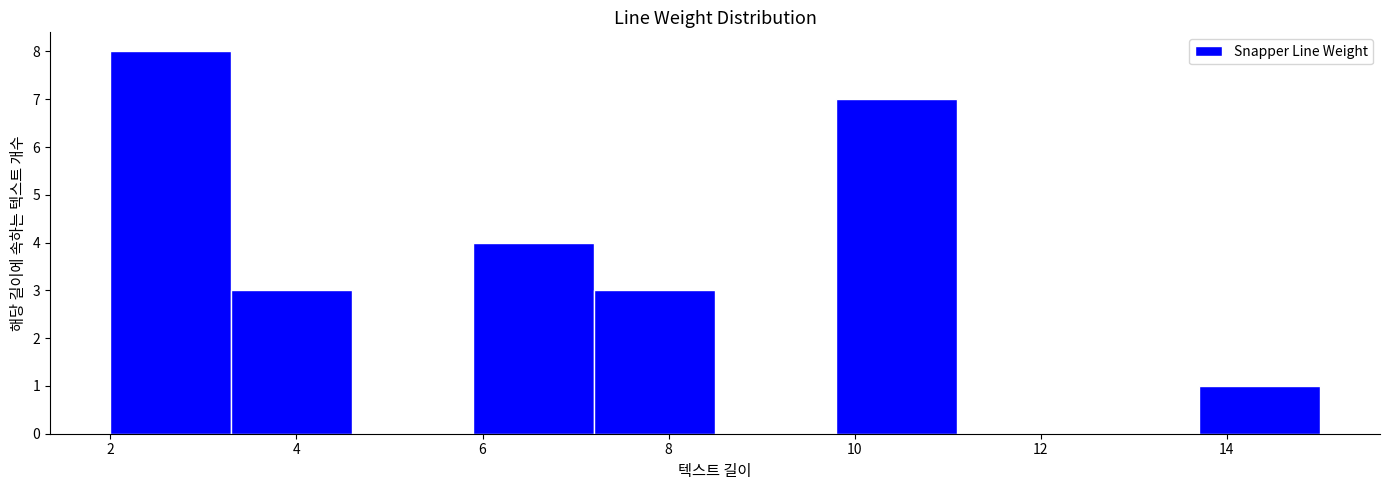

Reading left to right, transcribe this chart: for each bar, give the range it covers on the x-axis and its height. Neither the bar edges nor the heights are printed on the chart, so give them approximately, as read against the axes.

2.0 to 3.3: 8
3.3 to 4.6: 3
4.6 to 5.9: 0
5.9 to 7.2: 4
7.2 to 8.5: 3
8.5 to 9.8: 0
9.8 to 11.1: 7
11.1 to 12.4: 0
12.4 to 13.7: 0
13.7 to 15.0: 1